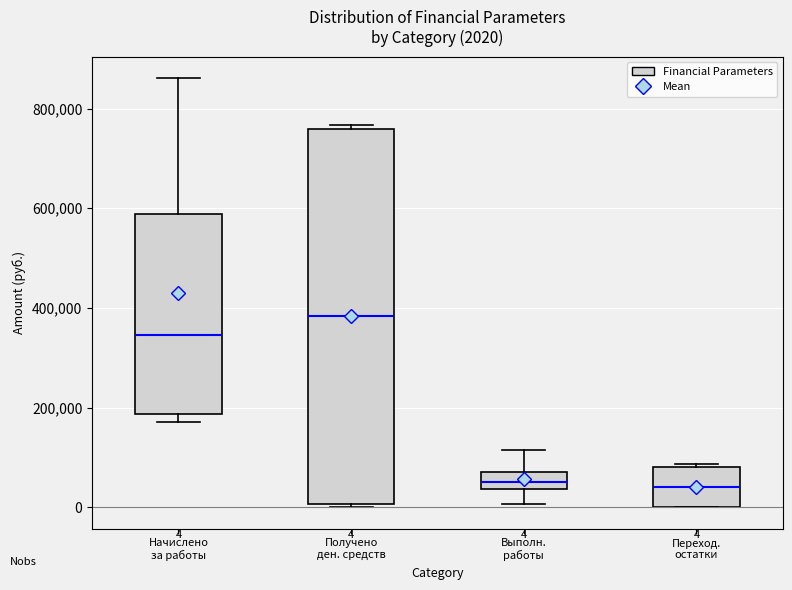

Which box is the tallest, from its lower edge to its upper edge?

Получено ден. средств